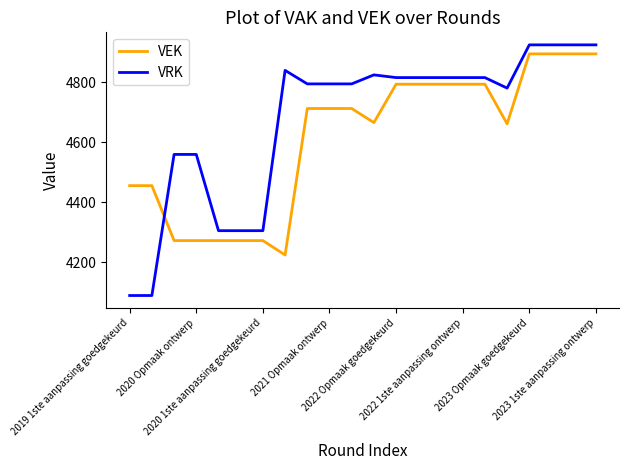

What is the difference between the maximum and minimum values in the VEK series?

670